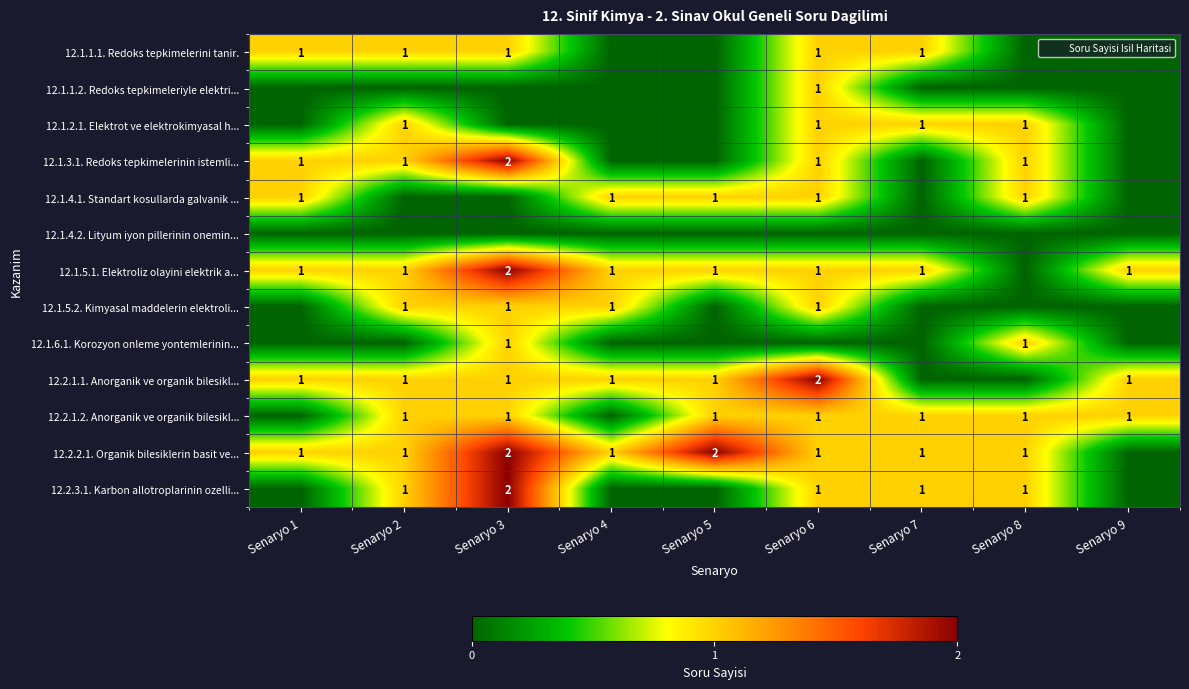

Which has a higher value, Senaryo 2 or Senaryo 7?

Senaryo 2